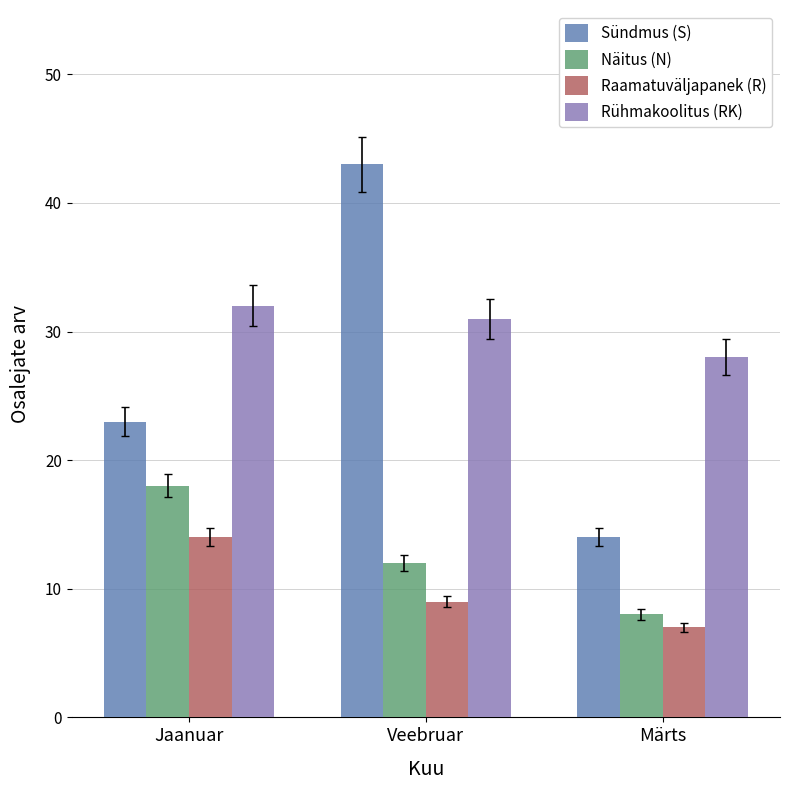

At which category does the chart reach its minimum across all series?

Märts